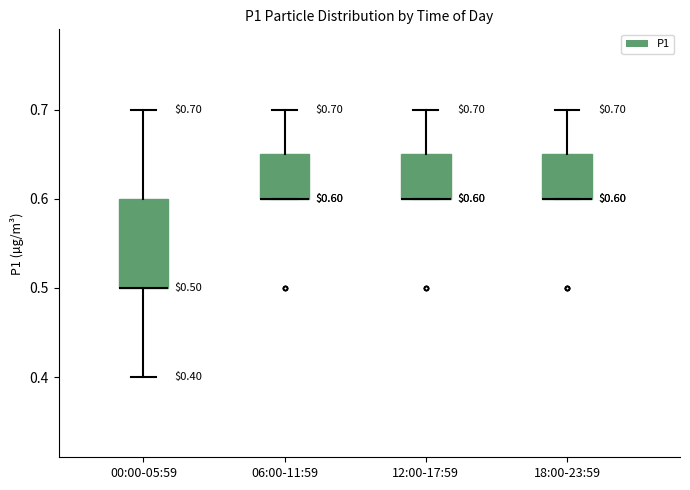

Comparing the boxes themselves (not the whiskers), which one is the tallest?

00:00-05:59